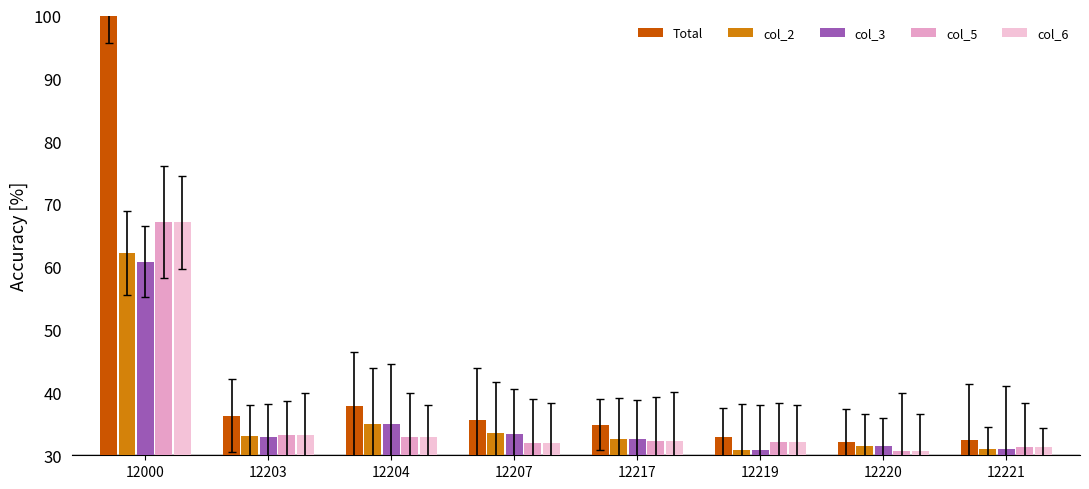

What is the maximum value for col_6?

67.1